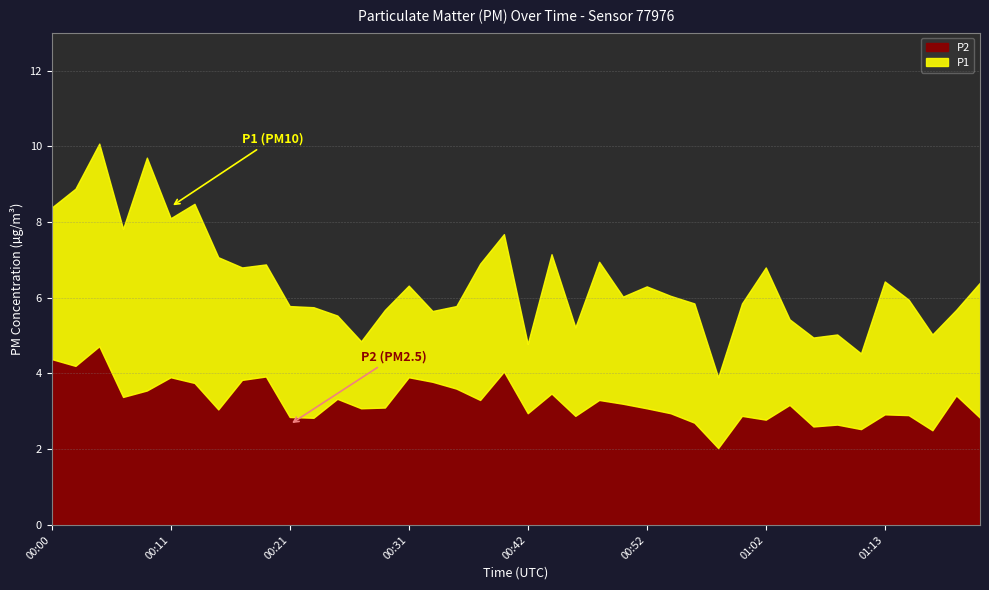

What is the difference between the highest and lowest values at 01:21?

3.6